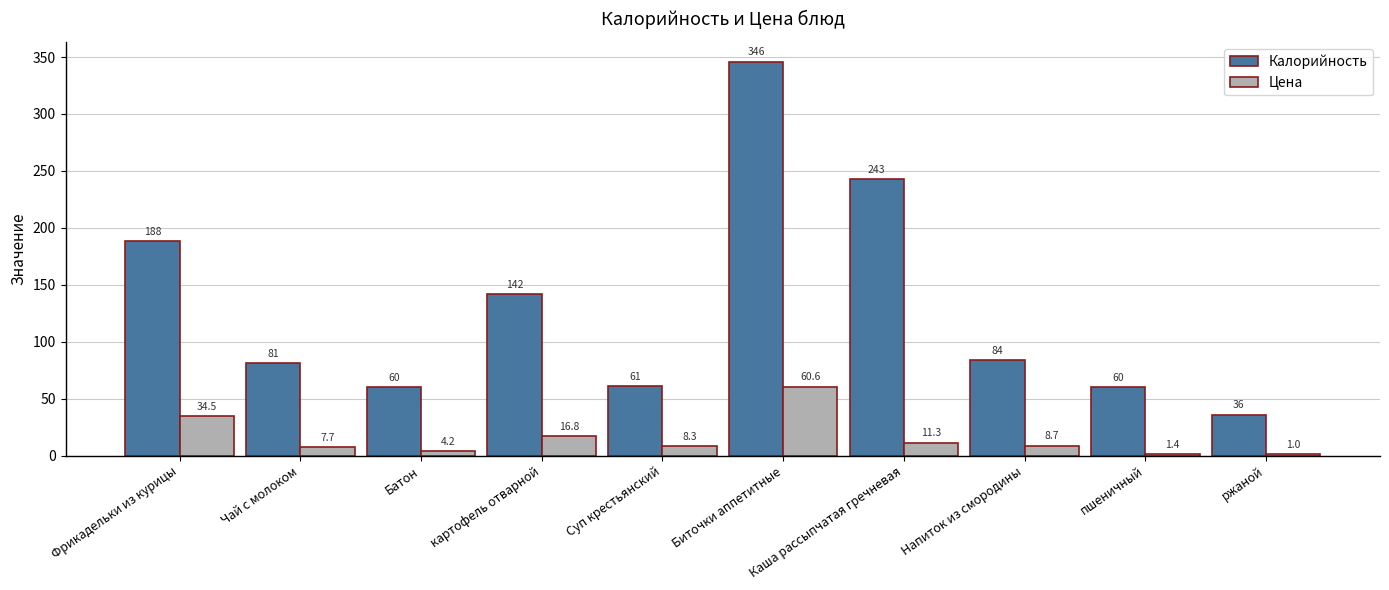

Between картофель отварной and Каша рассыпчатая гречневая, which series saw the biggest shift?

Калорийность